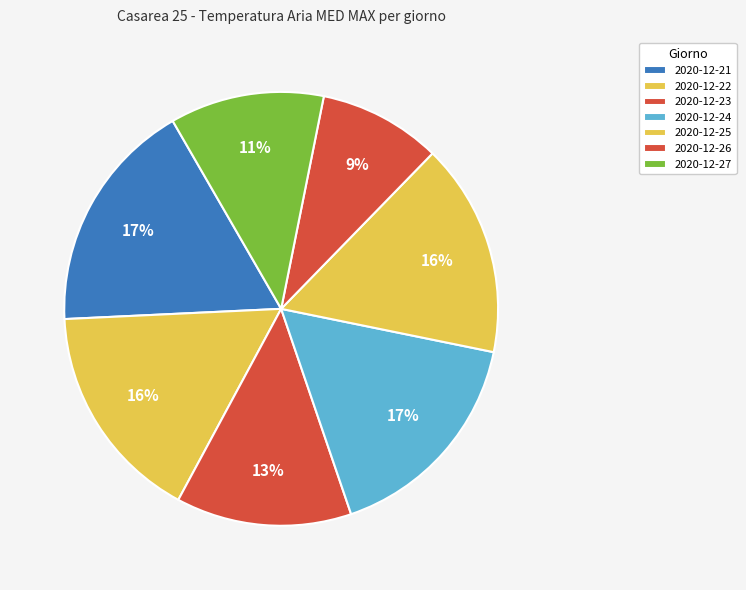

To the nearest percent, what portion does 2020-12-21 represent?

17%